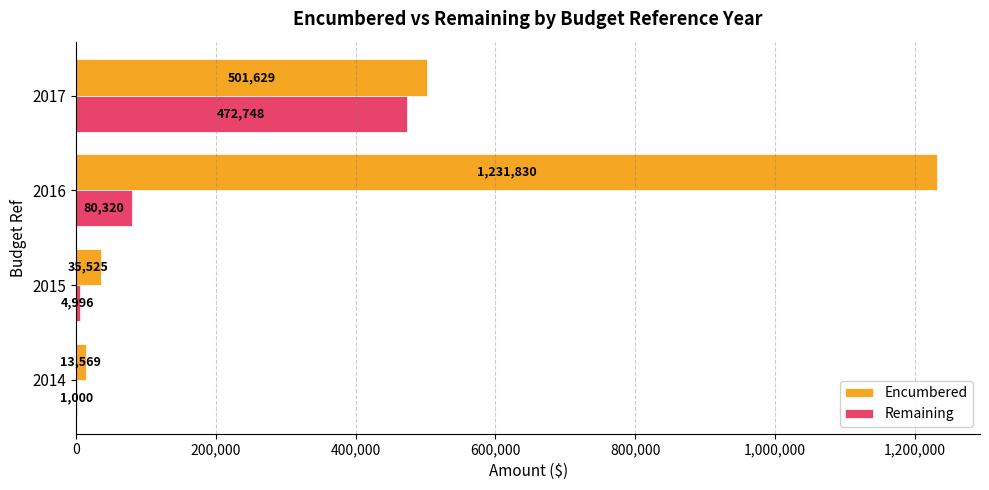

True or false: Encumbered has a value of 501629.0 at 2017.

True